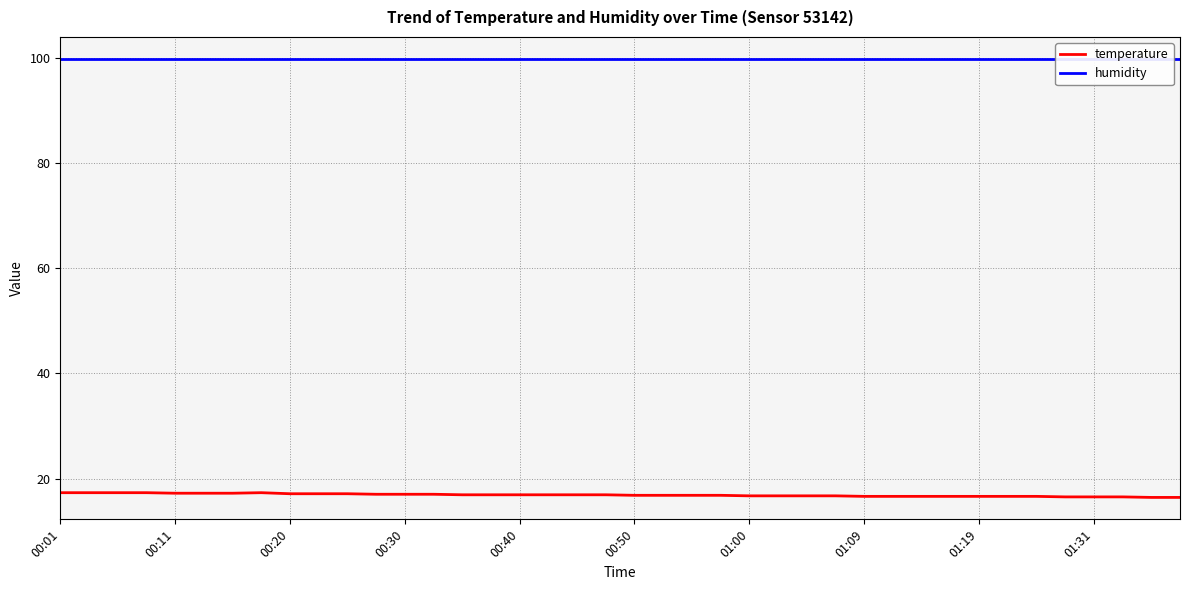

List the series in order of their peak value, highest first.

humidity, temperature